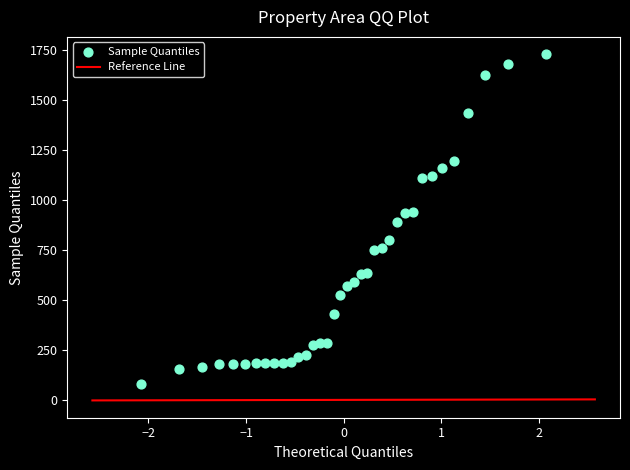

What is the range of Y values (max minus min)?

1649